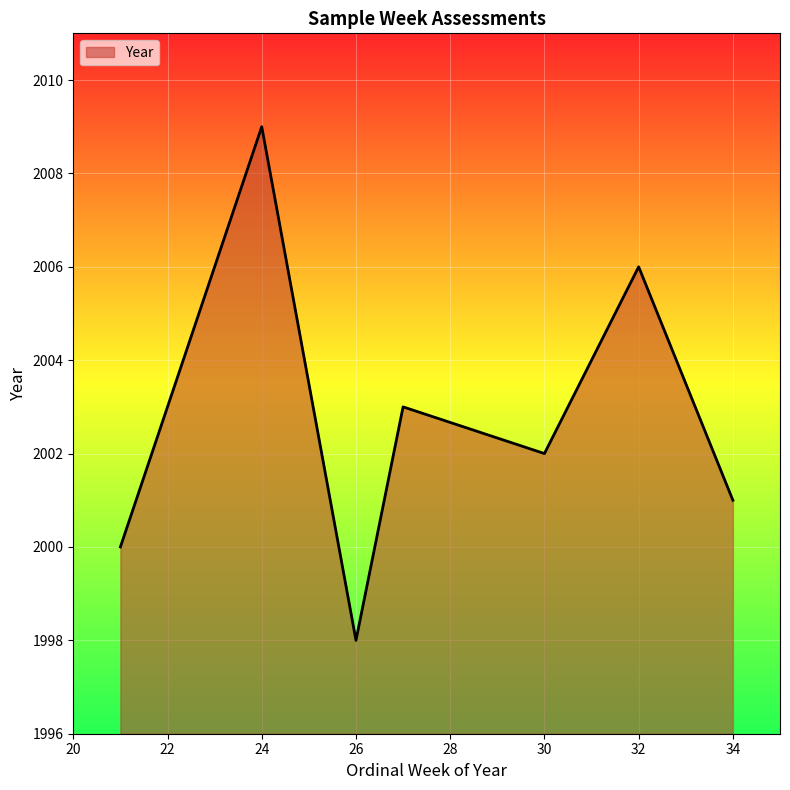

What is the sum of all values?

14019